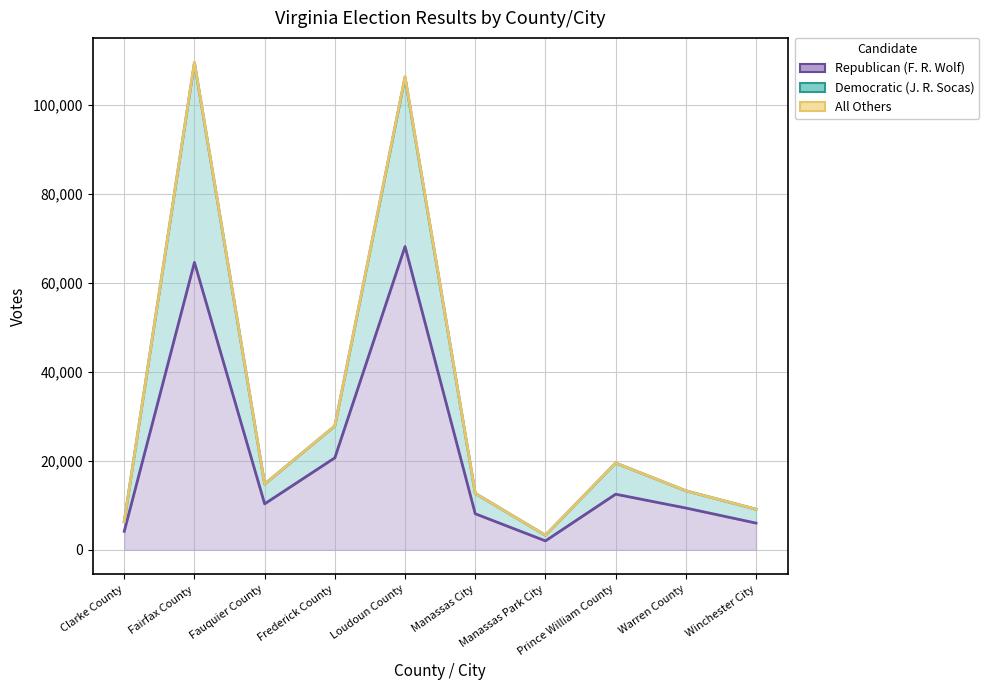

Which category has the lowest value in the Republican (F. R. Wolf) series?

Manassas Park City